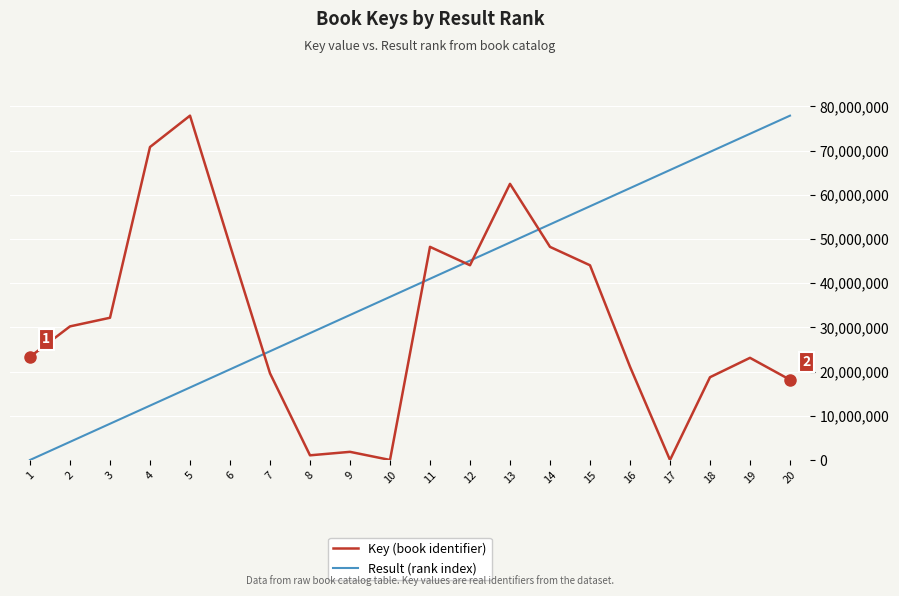

Does the chart display data point markers on the line(s)?

No